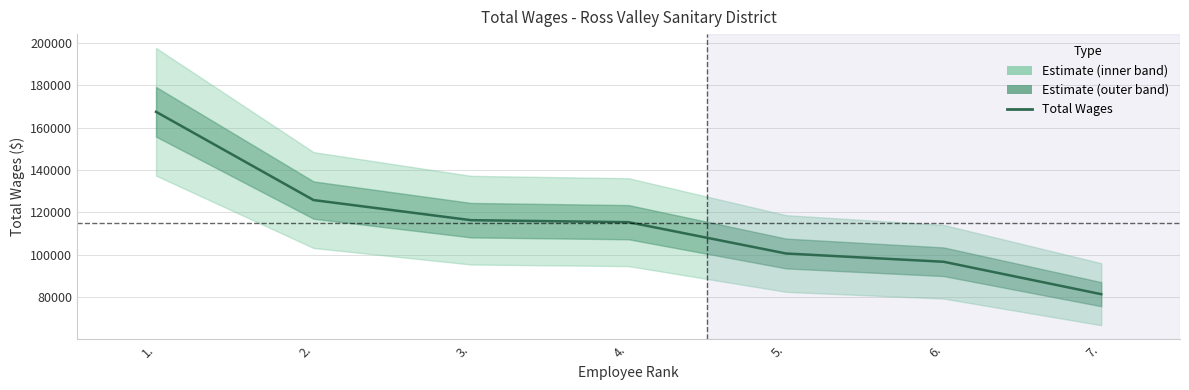

What is the sum of the values at 7. and 1.?

248761